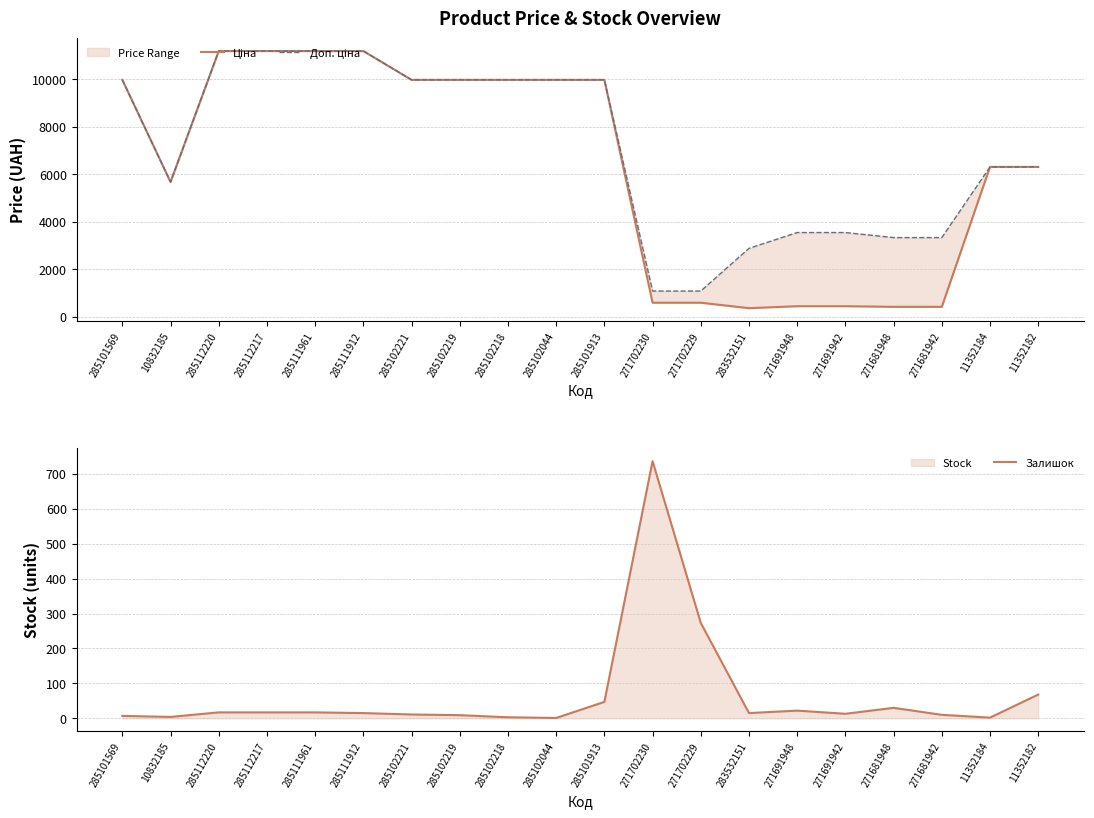

True or false: Доп. ціна and Ціна cross at least once.

False